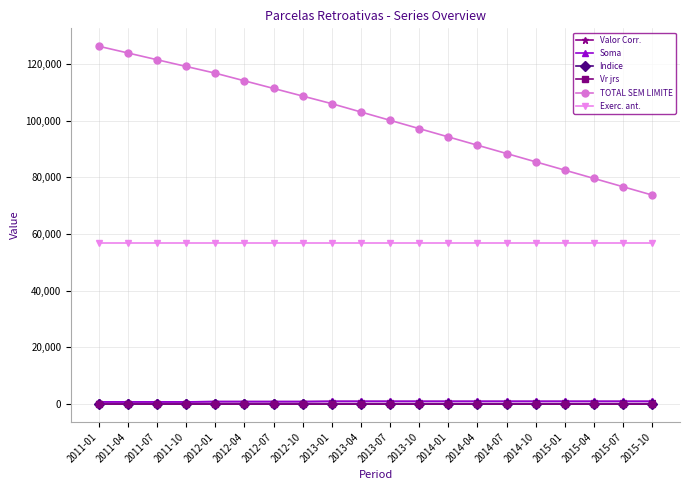

True or false: Indice and Exerc. ant. intersect in this chart.

False